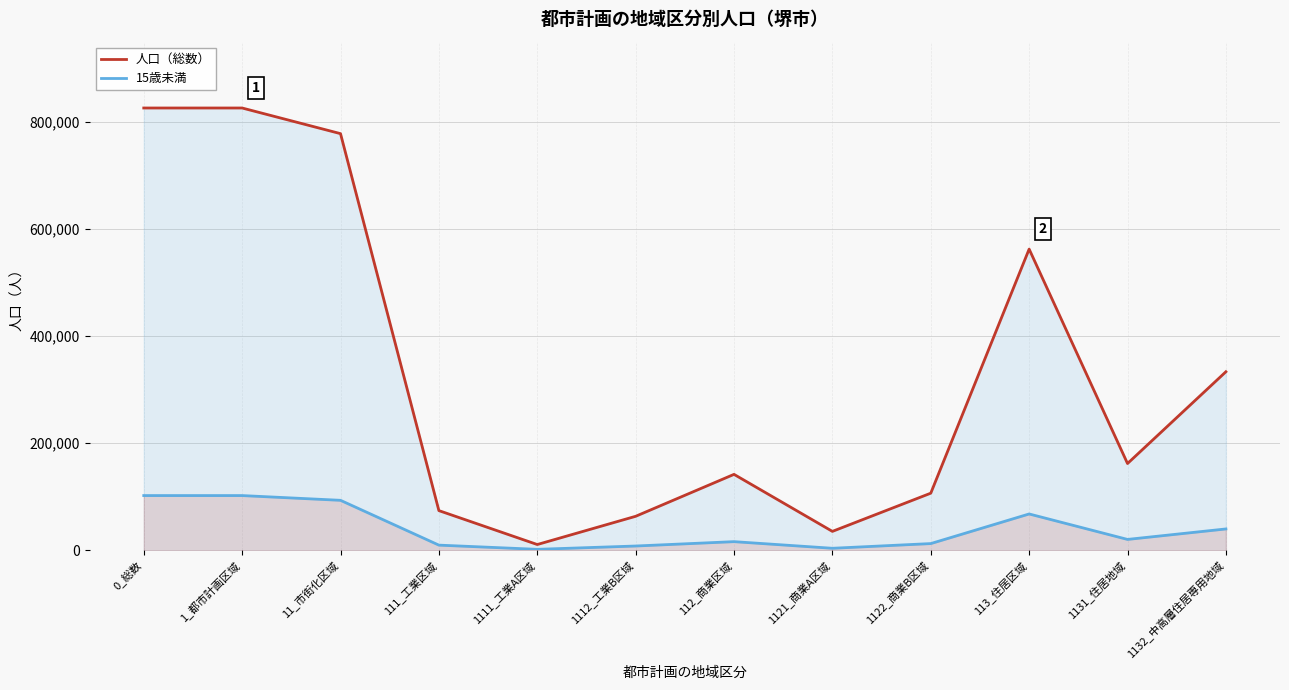

What is the difference between the highest and lowest values at 1112_工業B区域?

55514